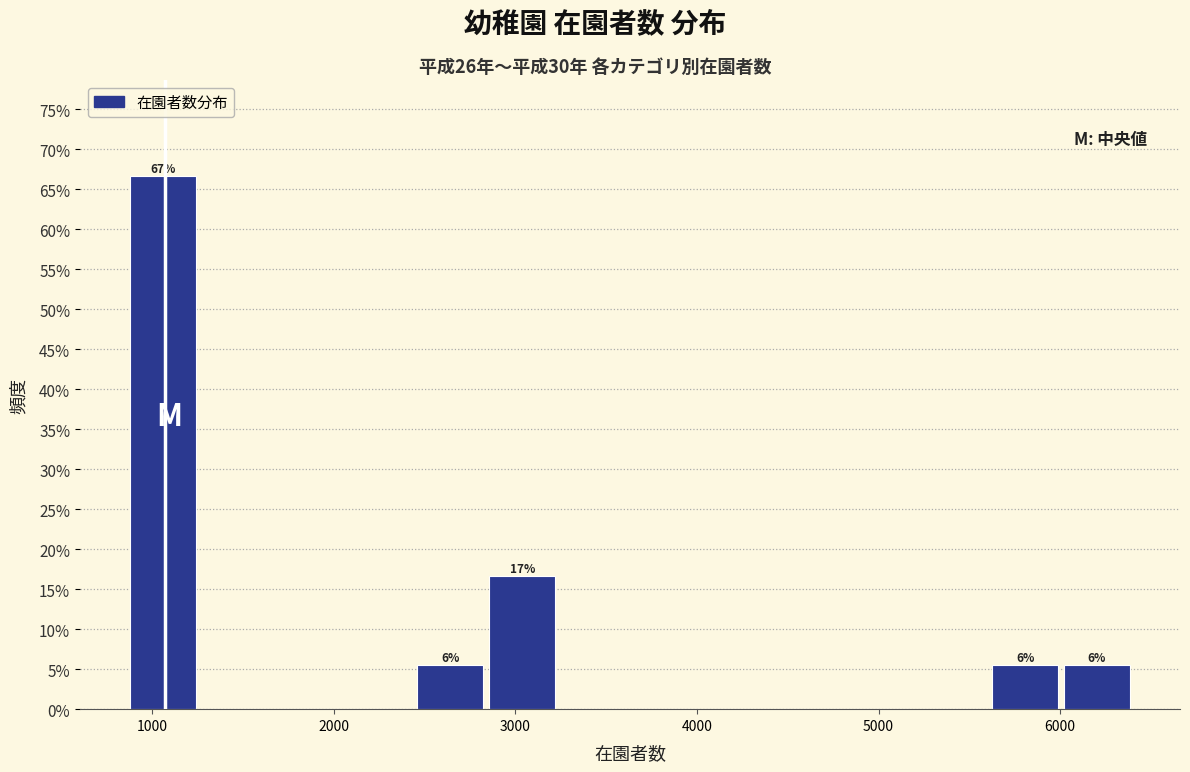

Around what value on the x-axis is the tallest bar? Give the approximate position of its centre, as read against the axis.

1100